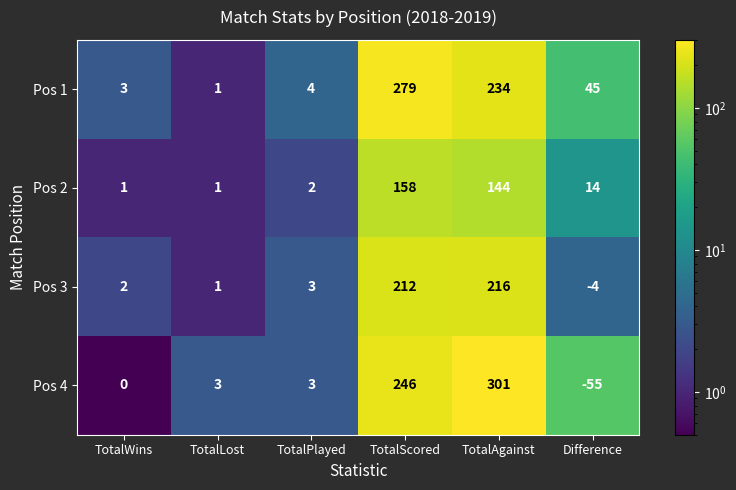

List the series in order of their peak value, highest first.

Pos 4, Pos 1, Pos 3, Pos 2